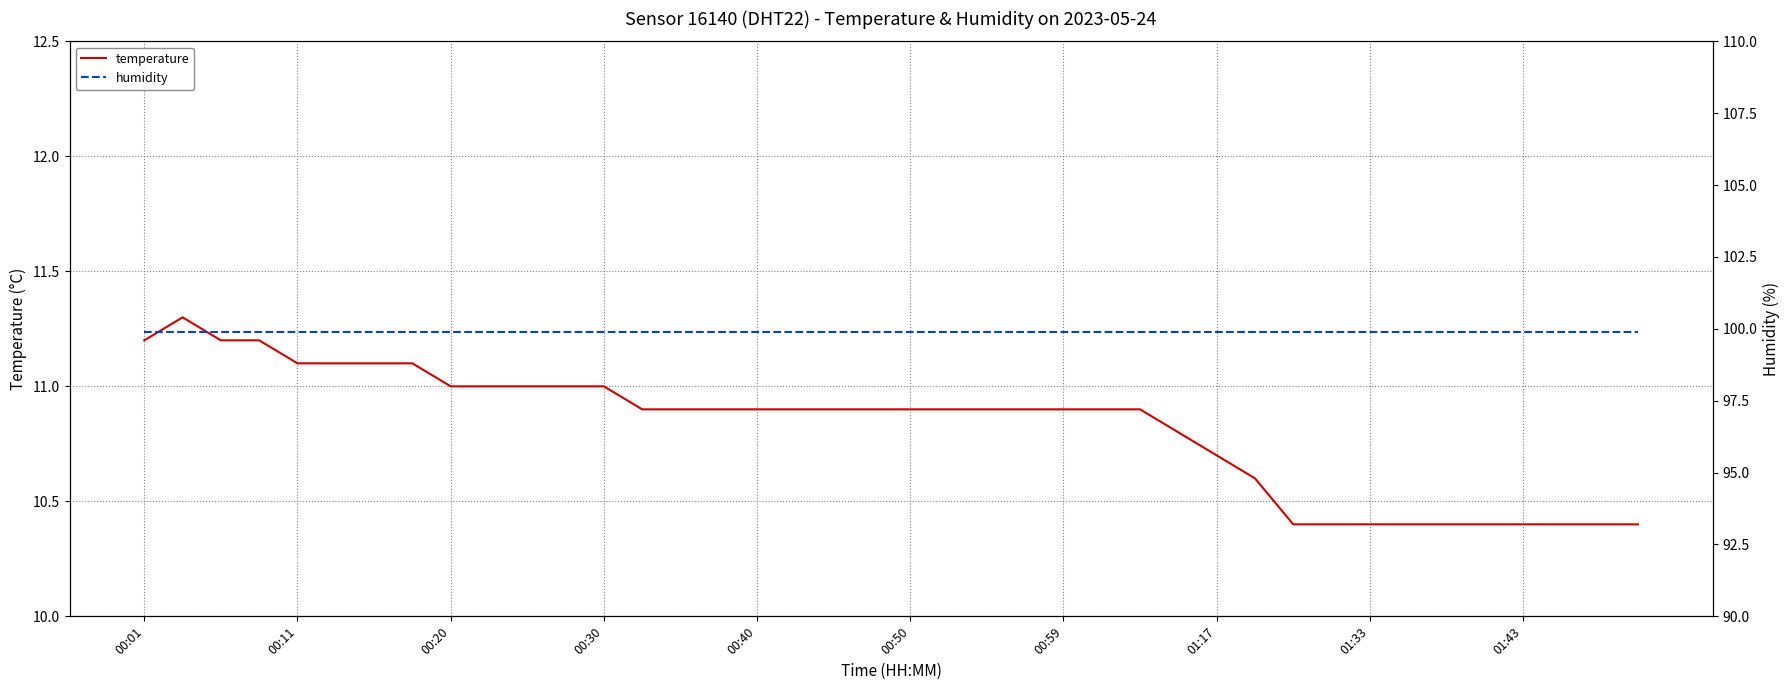

What is the value of the temperature point at the 32nd from the left?

10.4